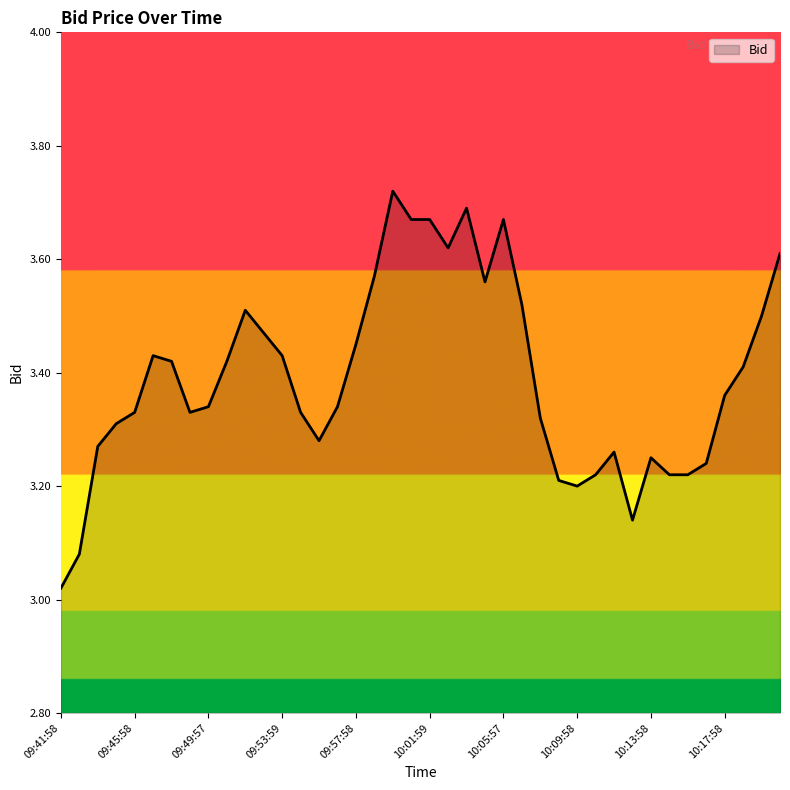

Does the chart have visible grid lines?

No